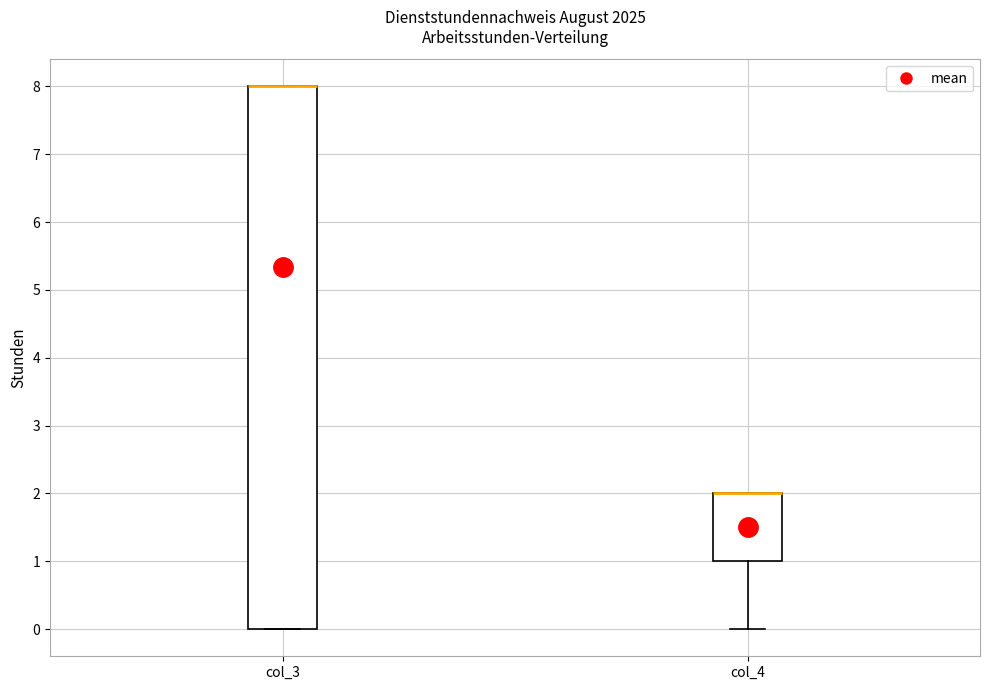

Reading left to right, transcribe this box plot: for each box, give where its median line is, the range the box spans, and where its two whiskers end, as read against the y-axis. The values are not printed on the chart, so give them approximately, as read against the axis.

col_3: median 8 (drawn on the box's upper edge), box 0 to 8, whiskers 0 to 8
col_4: median 2 (drawn on the box's upper edge), box 1 to 2, whiskers 0 to 2